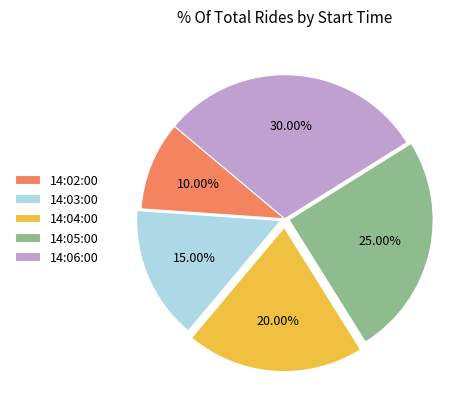

Combined, do 14:03:00 and 14:06:00 account for over 50%?

No